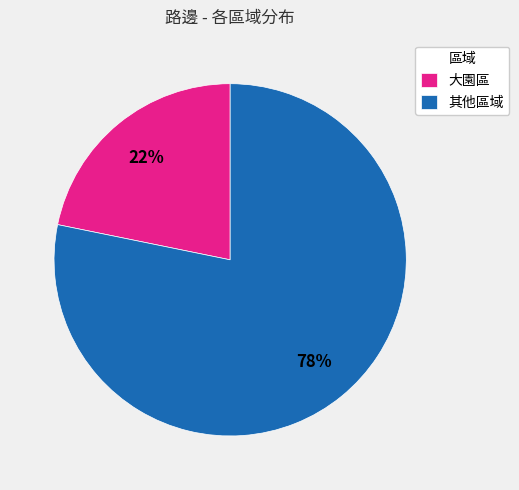

How many slices are in this pie chart?

2